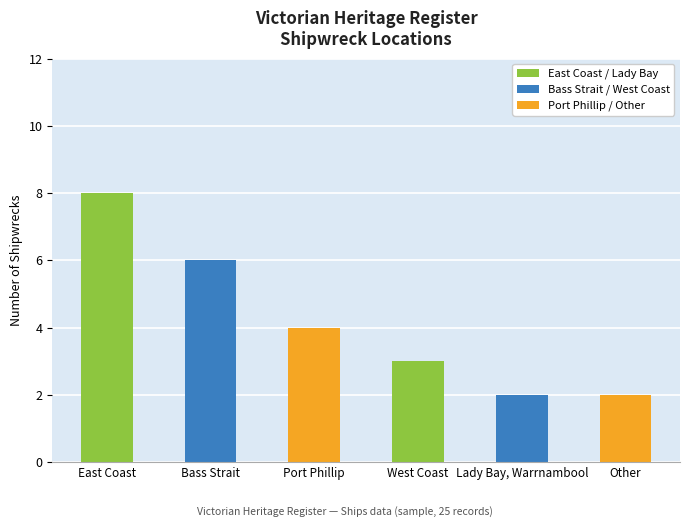

What is the difference between the maximum and minimum values?

6